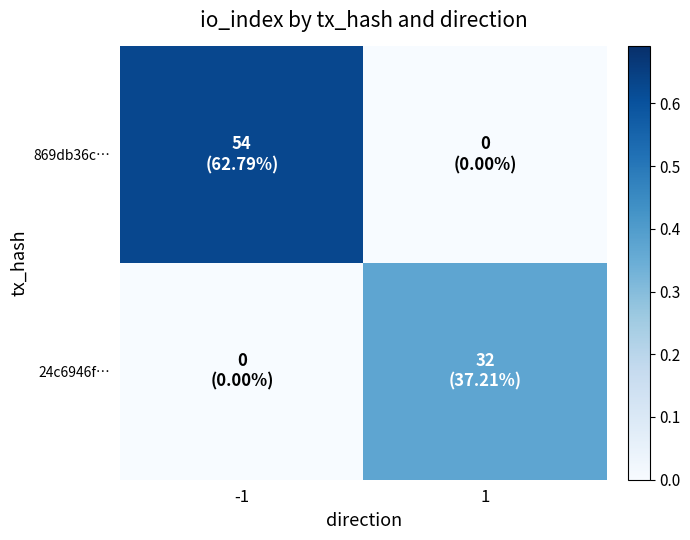

Rank the series at 1 from lowest to highest value.

869db36c…, 24c6946f…